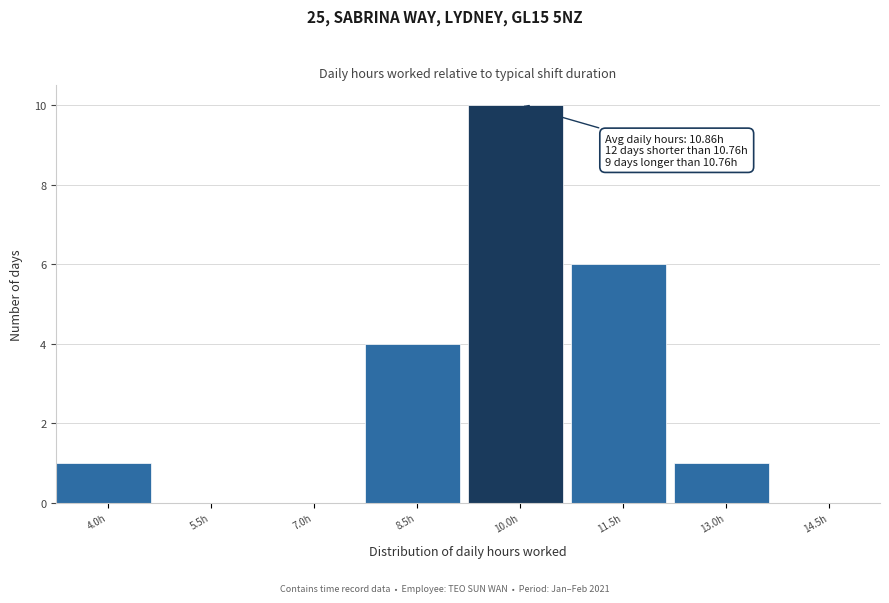

Reading right to left, what are all the values shown in this chart?

14.5h=0	13.0h=1	11.5h=6	10.0h=10	8.5h=4	7.0h=0	5.5h=0	4.0h=1